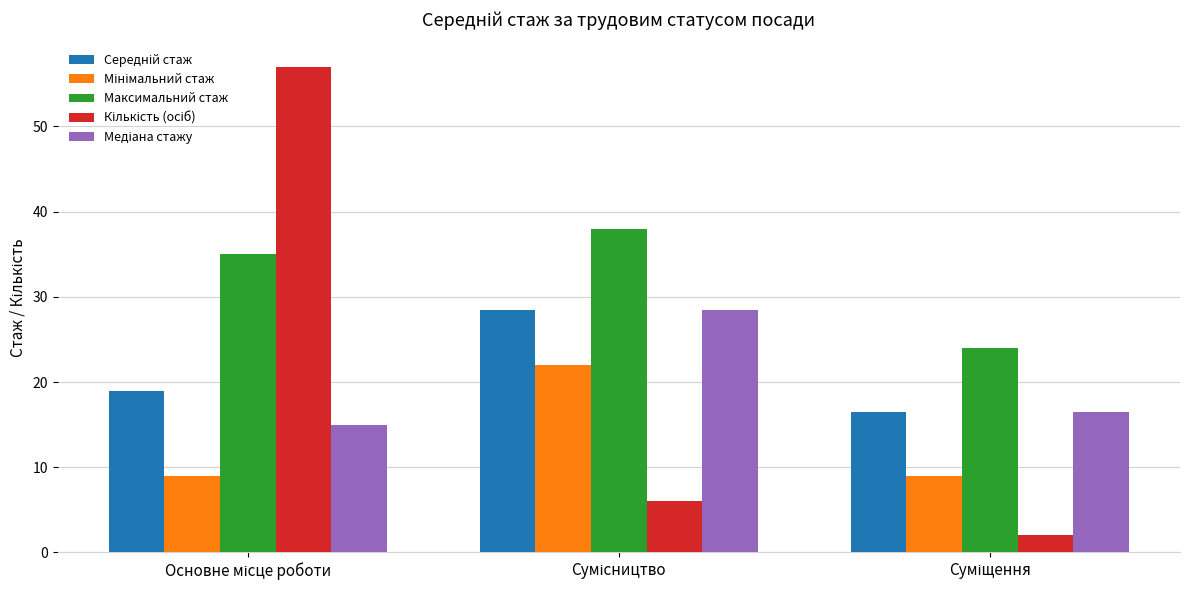

What is the difference between the maximum and minimum values in the Максимальний стаж series?

14.0